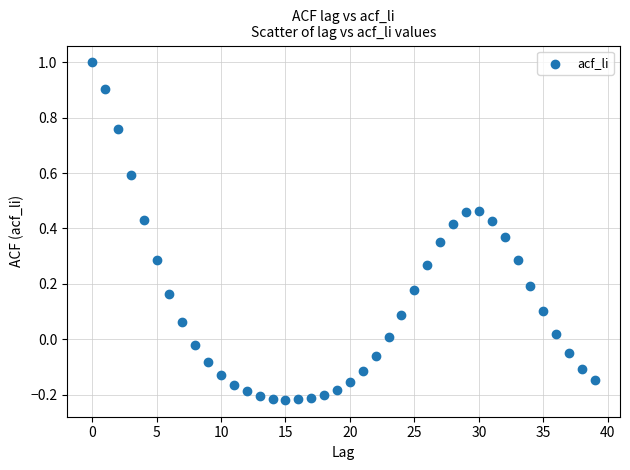

What is the range of Y values (max minus min)?

1.2